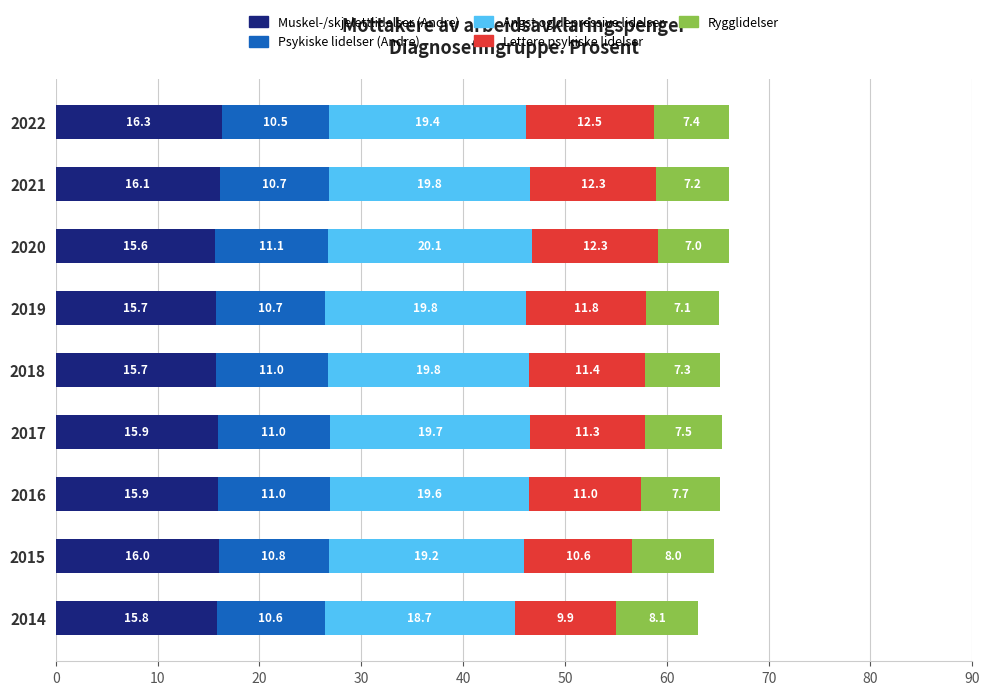

What is the total value across all series at 2017?

65.4